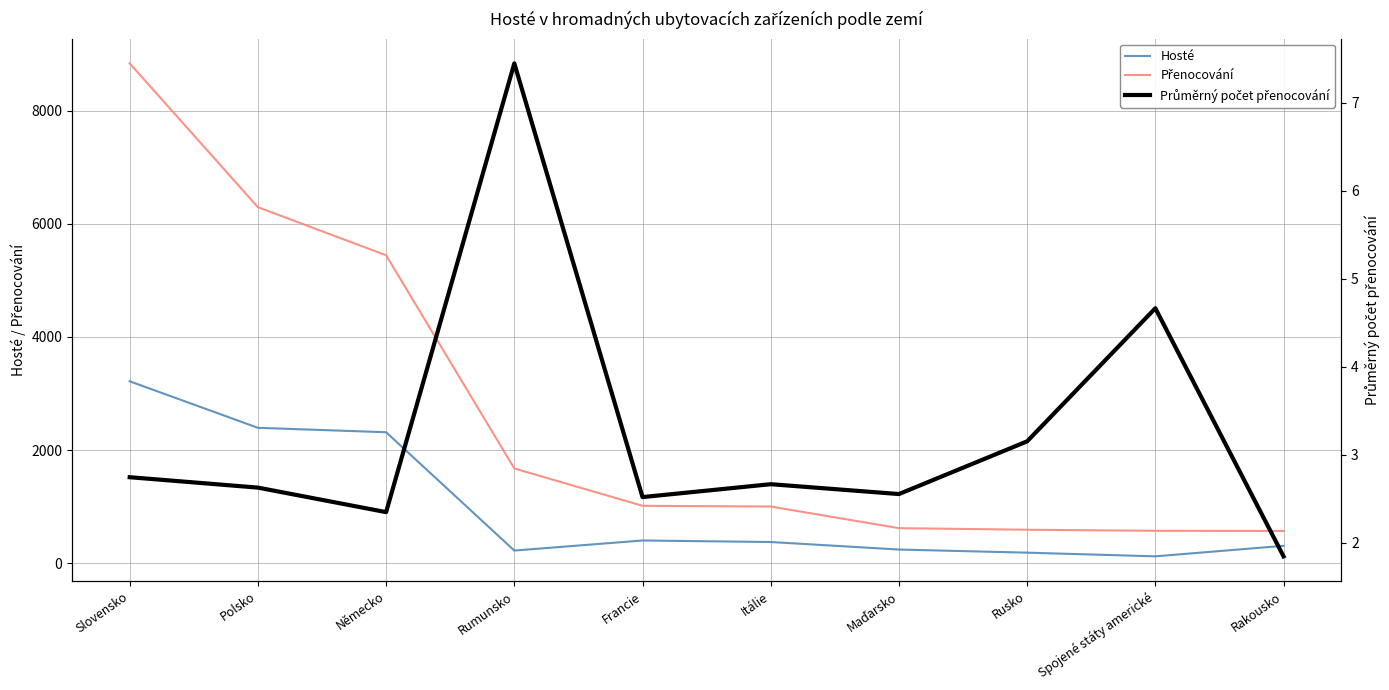

True or false: Průměrný počet přenocování has a value of 0.6 at Německo.

False